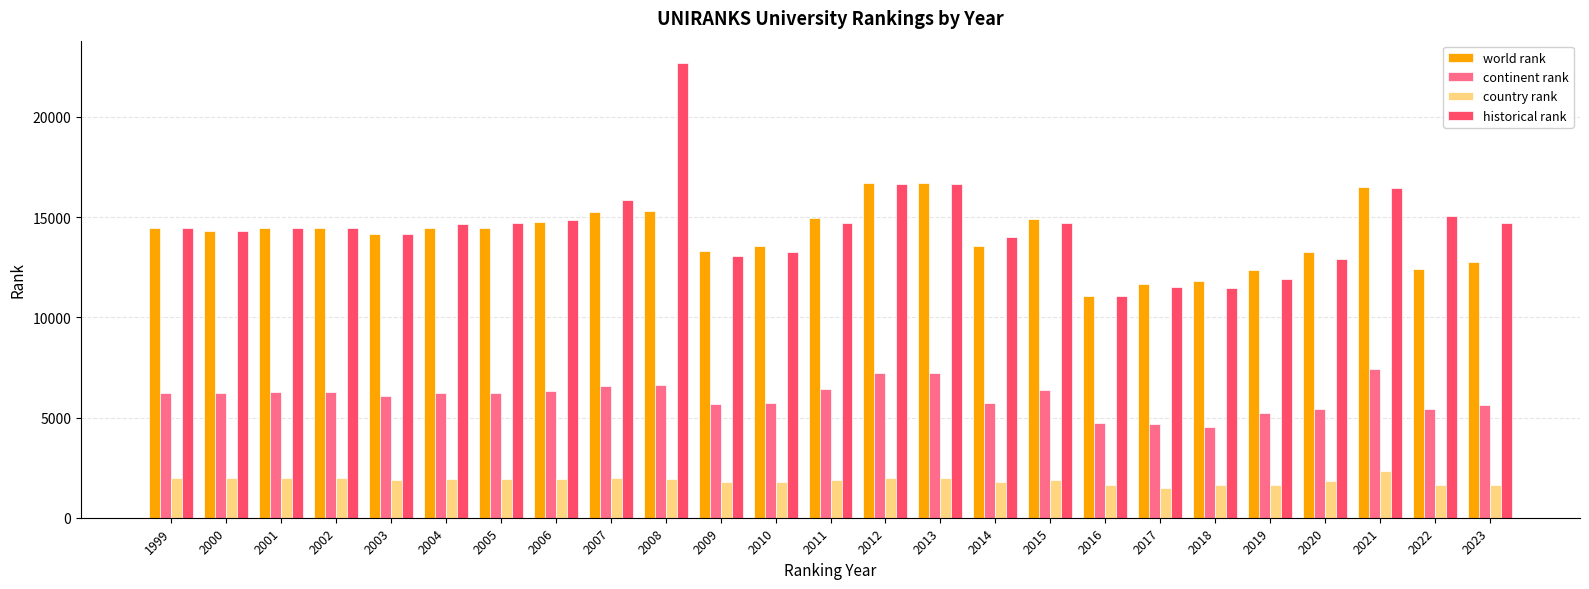

Rank the series by their maximum value, from lowest to highest.

country rank, continent rank, world rank, historical rank